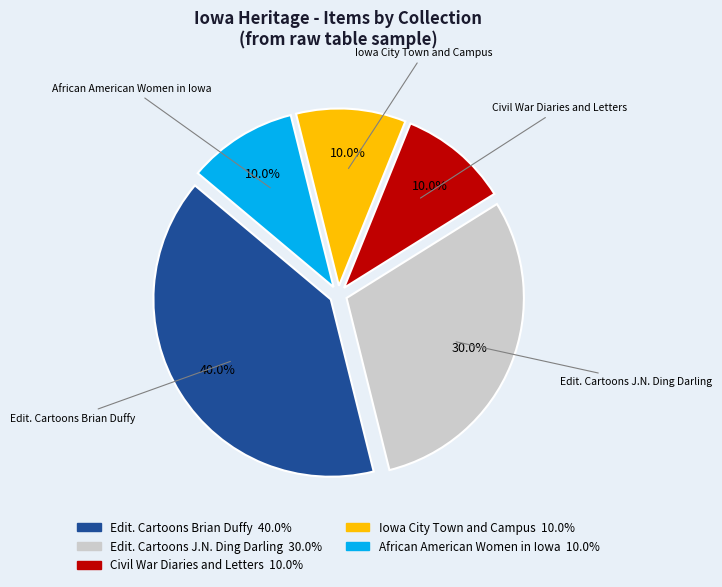

Is there any slice that represents more than half of the pie?

No